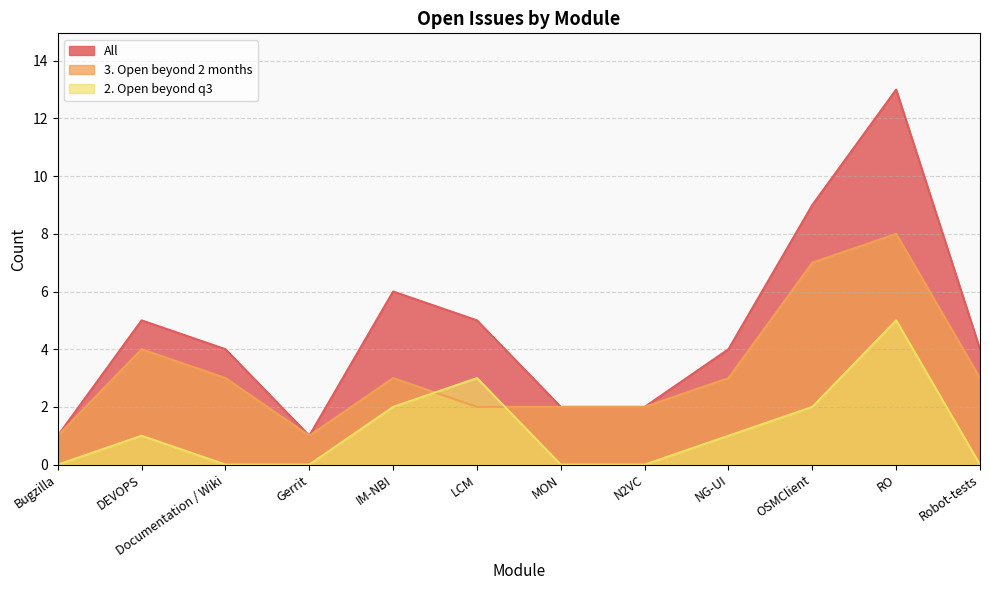

Rank the categories by 3. Open beyond 2 months value from highest to lowest.

RO, OSMClient, DEVOPS, Documentation / Wiki, IM-NBI, NG-UI, Robot-tests, LCM, MON, N2VC, Bugzilla, Gerrit